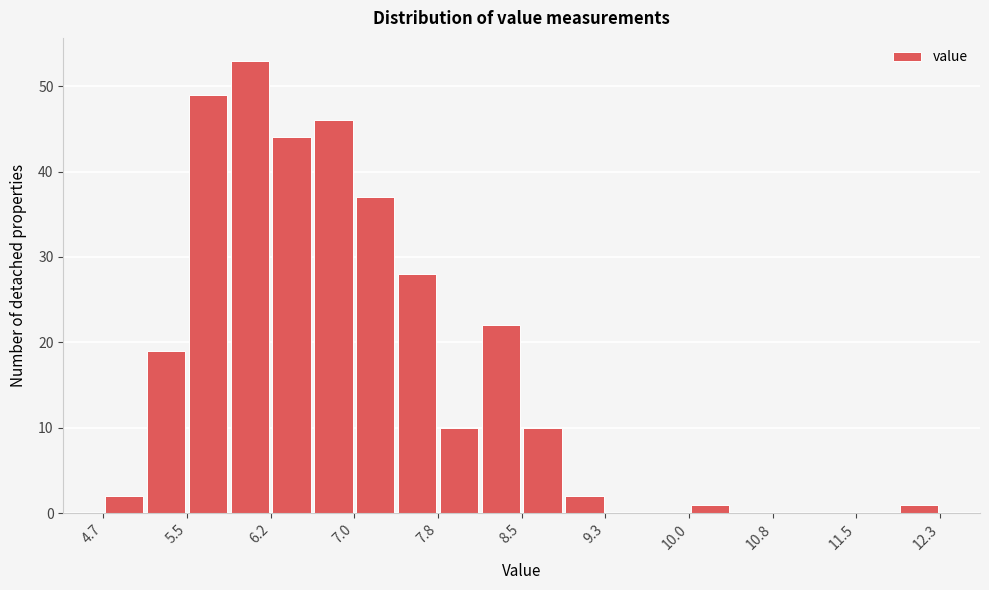

Around what value on the x-axis is the tallest bar? Give the approximate position of its centre, as read against the axis.

6.1